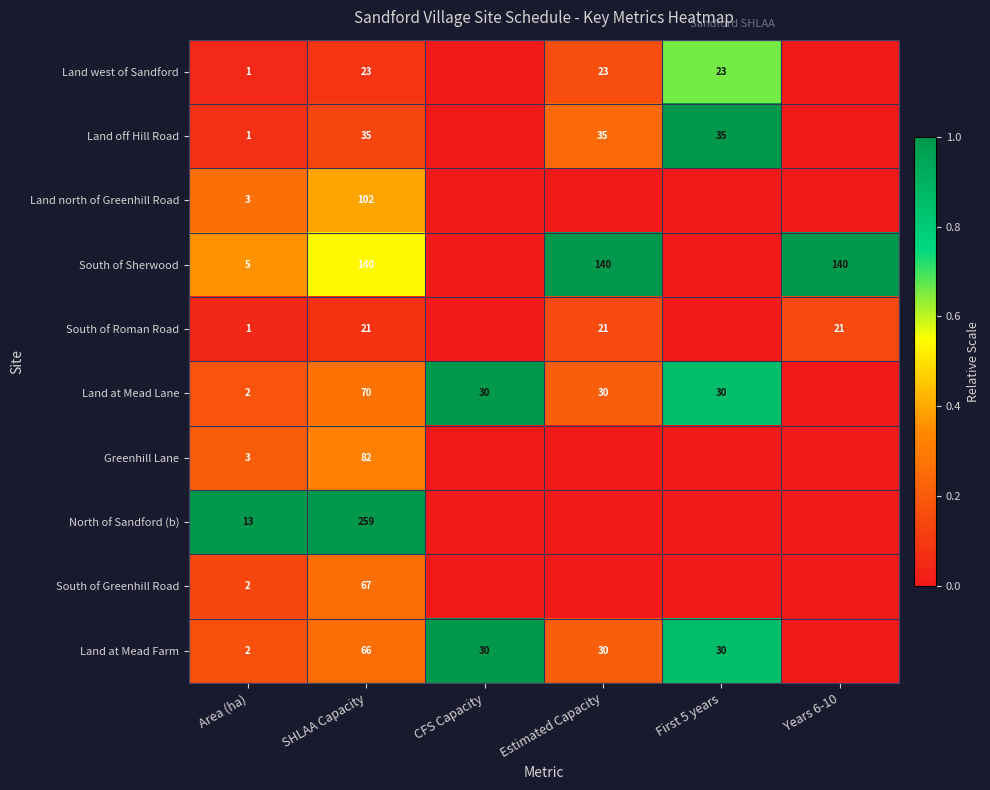

Is it true that Land west of Sandford equals 41 at First 5 years?

False